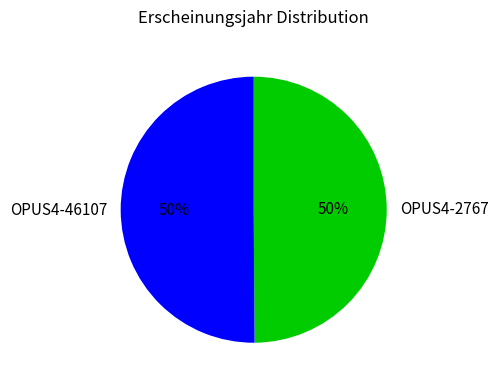

What is the ratio of the value at OPUS4-2767 to the value at OPUS4-46107?

1.0